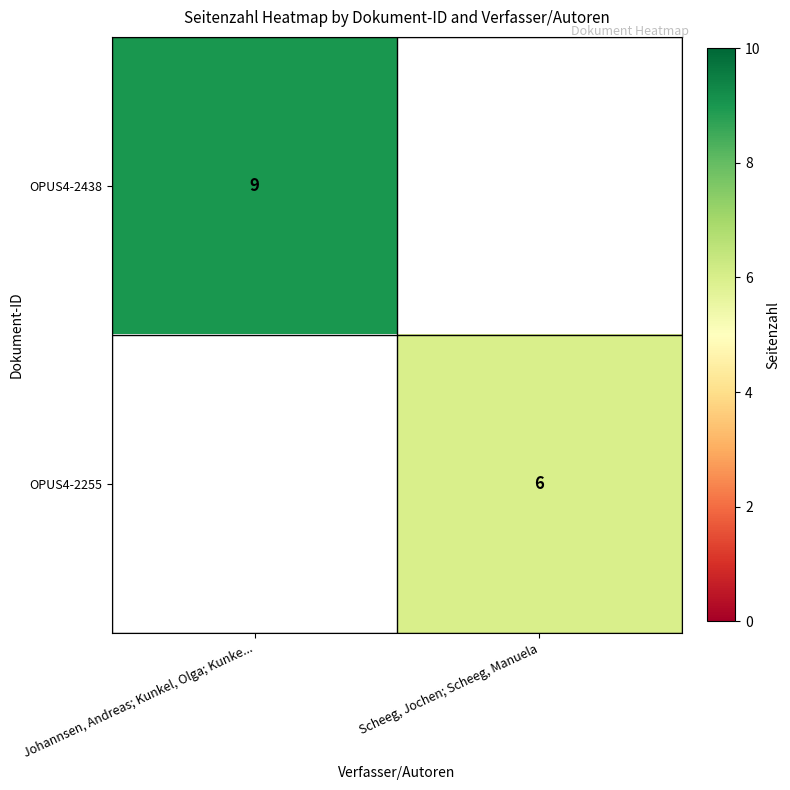

Is the value of OPUS4-2255 at Scheeg, Jochen; Scheeg, Manuela greater than the value of OPUS4-2438 at Johannsen, Andreas; Kunkel, Olga; Kunke...?

No